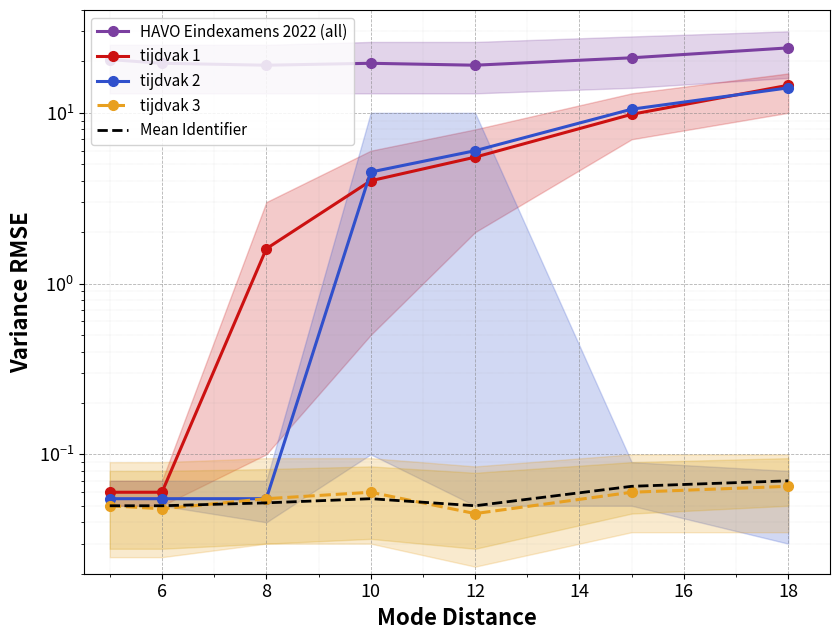

Which label corresponds to the smallest value in the chart?

12